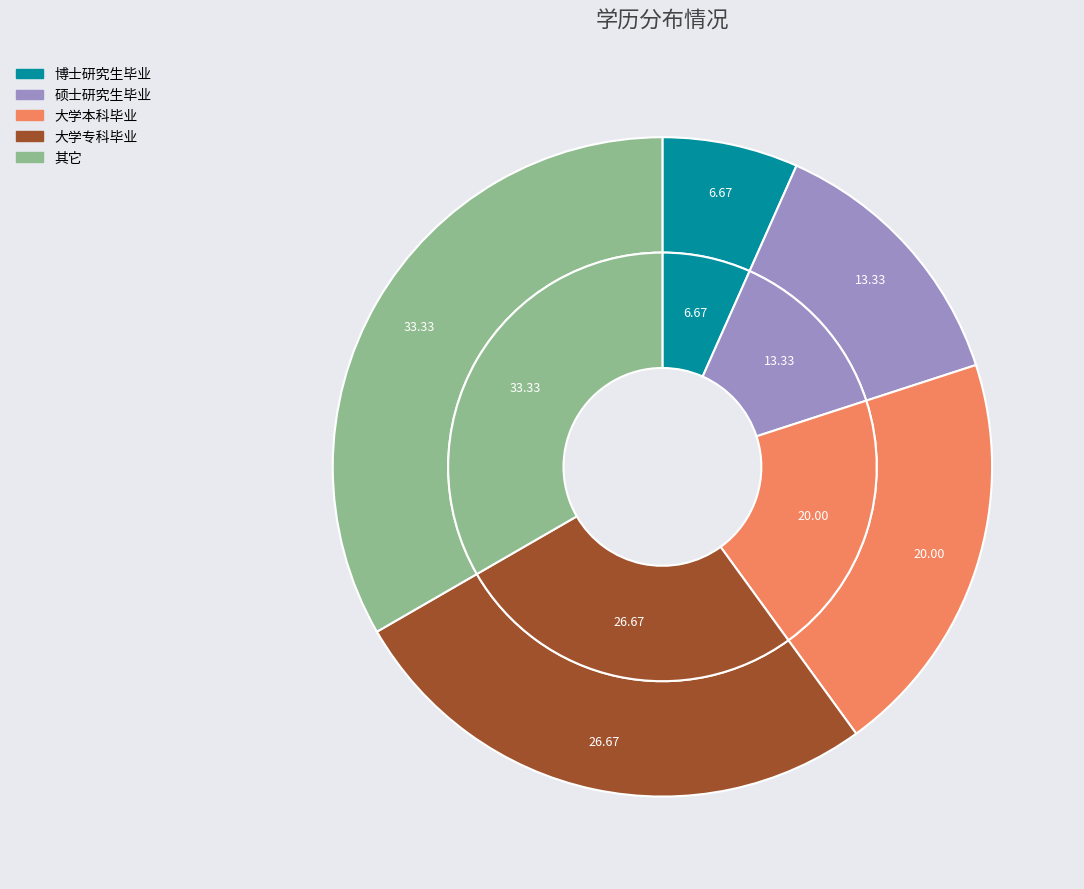

True or false: 大学本科毕业 accounts for 32% of the total.

False